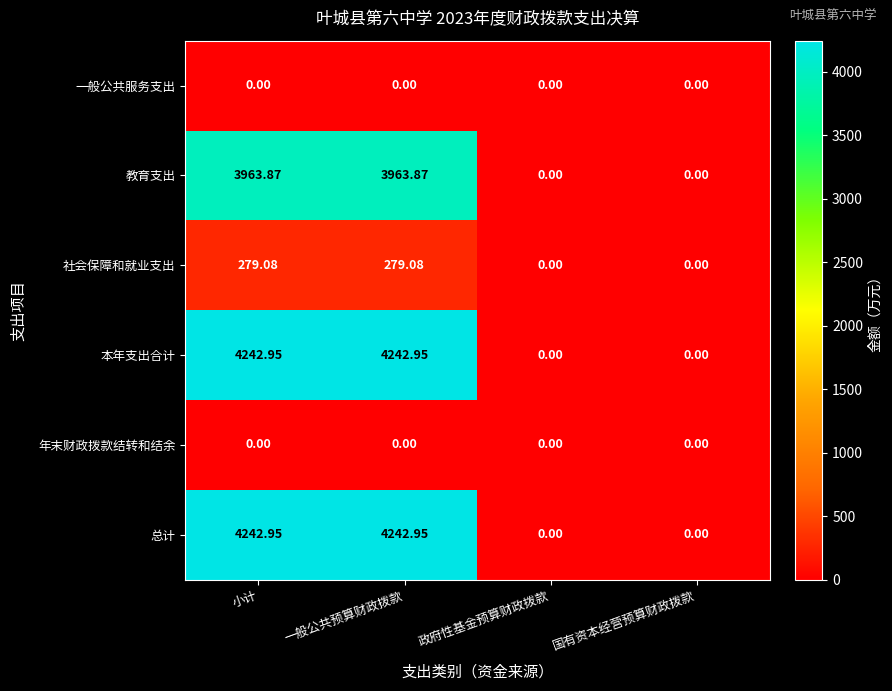

Where does the 本年支出合计 series first go above 4242?

小计